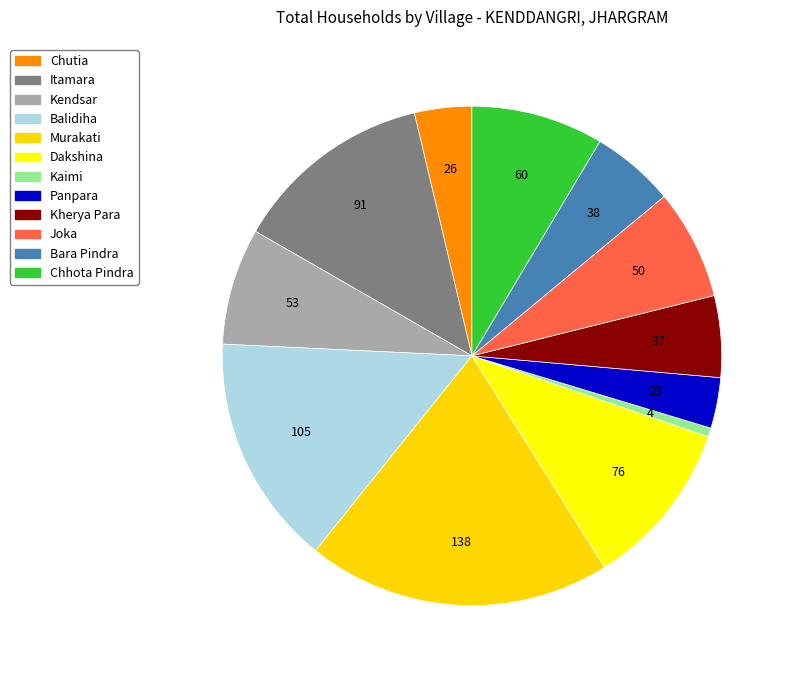

How many segments does this pie chart have?

12